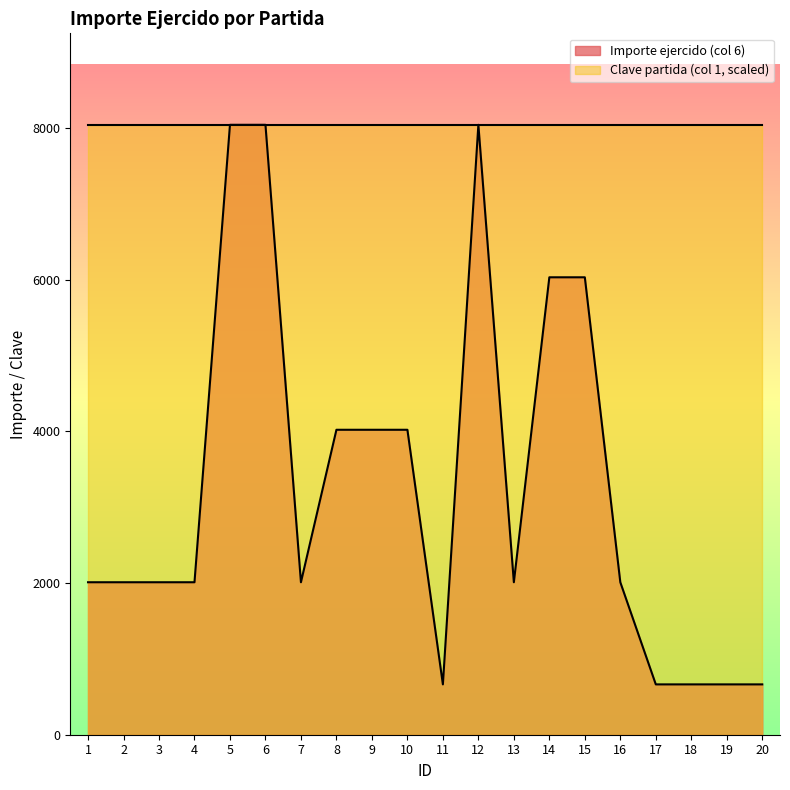

List the labels in order of value, largest first.

5, 6, 12, 14, 15, 8, 9, 10, 1, 2, 3, 4, 7, 13, 16, 11, 17, 18, 19, 20